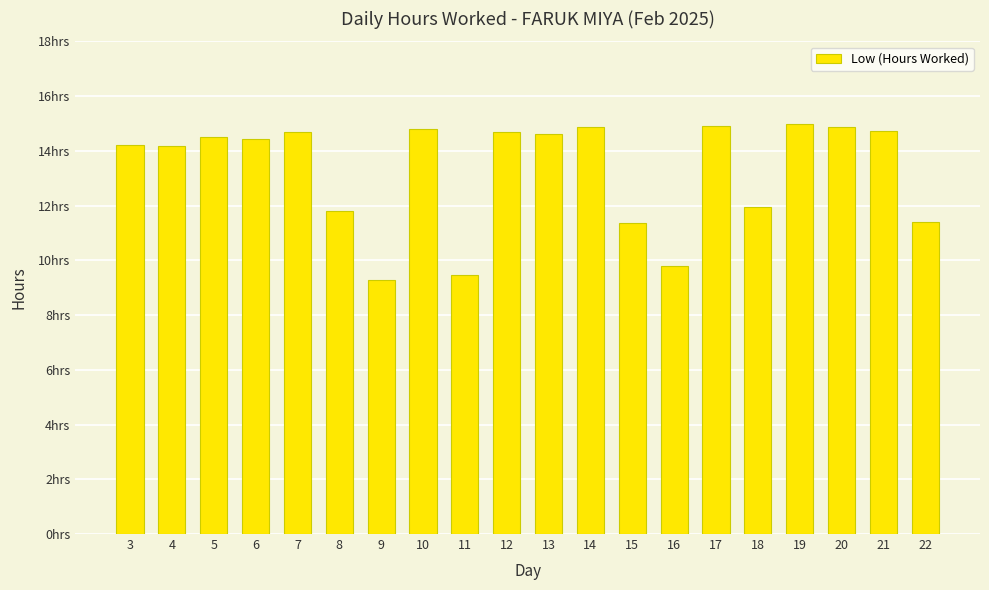

What is the average value?

13.3